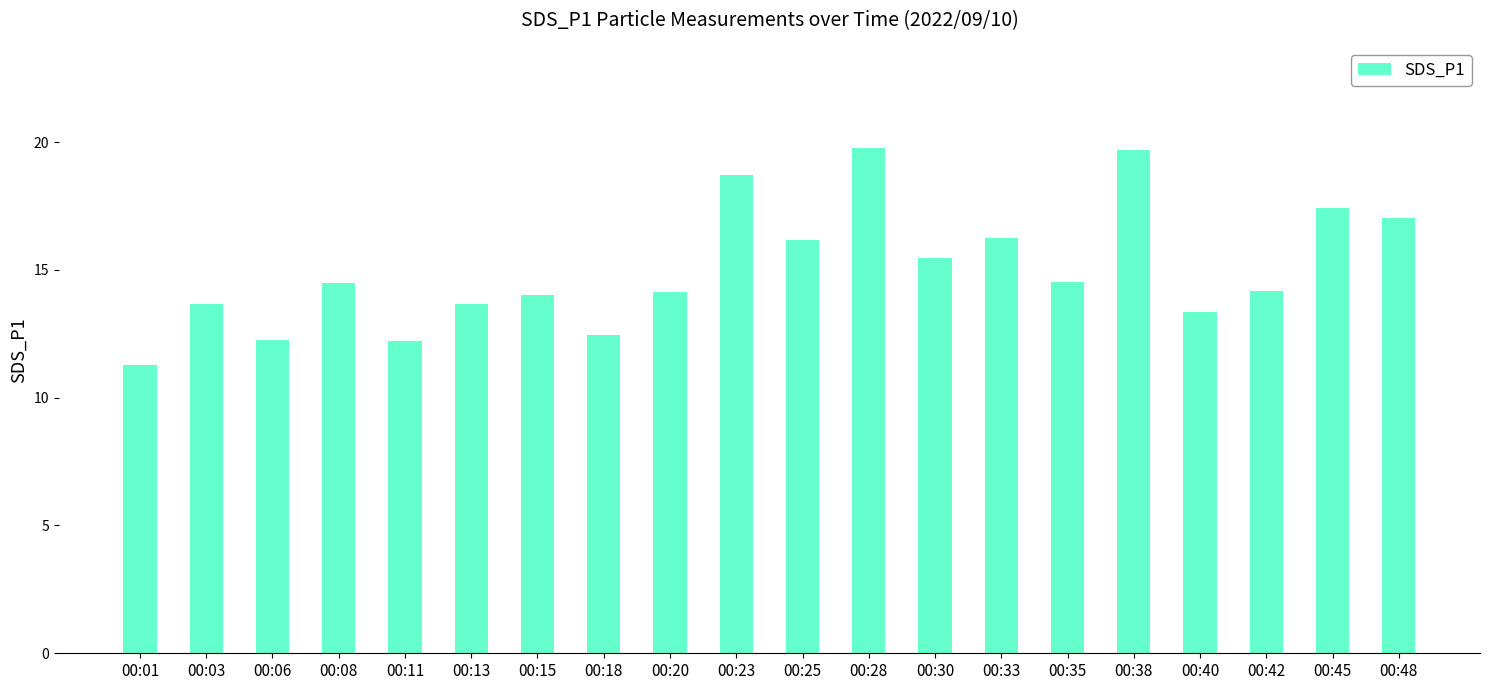

What is the change in value from 00:35 to 00:48?

+2.5